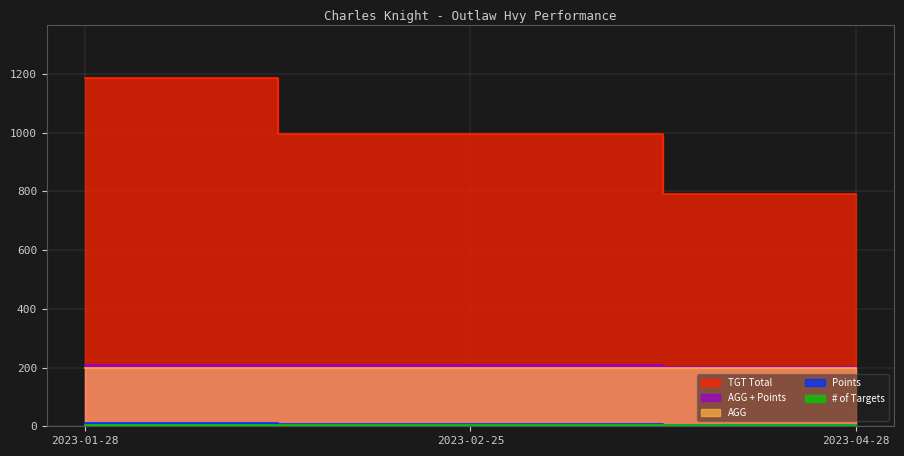

How many values in the Points series are below 9?

1